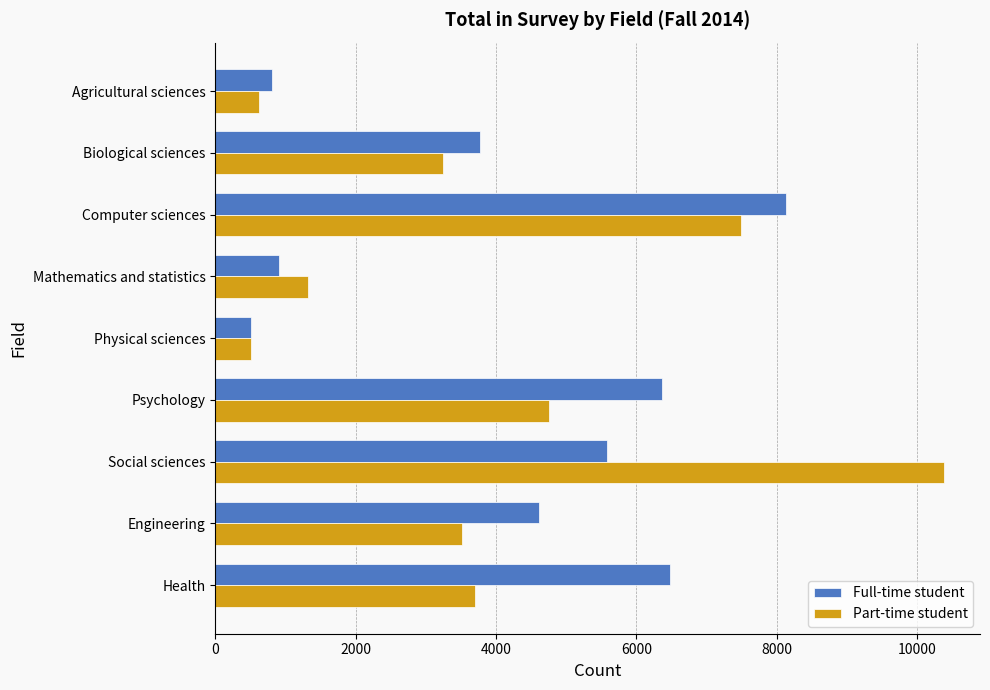

What is the sum of all Full-time student values?

37175